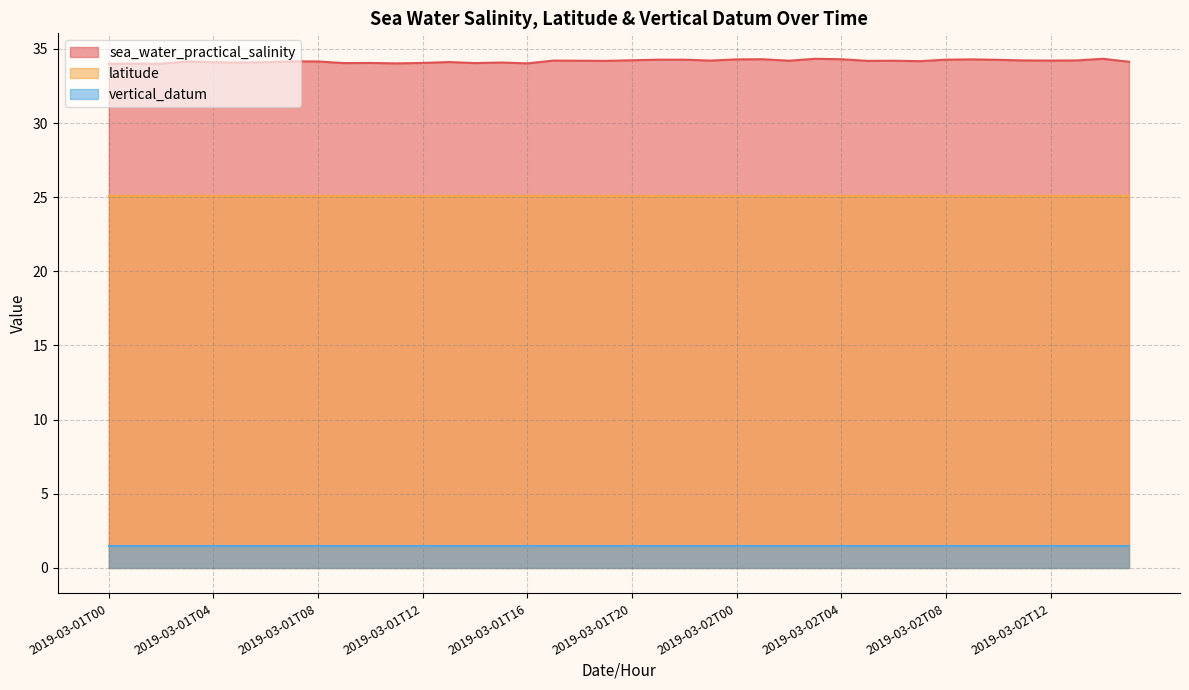

What is the approximate value of sea_water_practical_salinity at 2019-03-01T10?

34.0